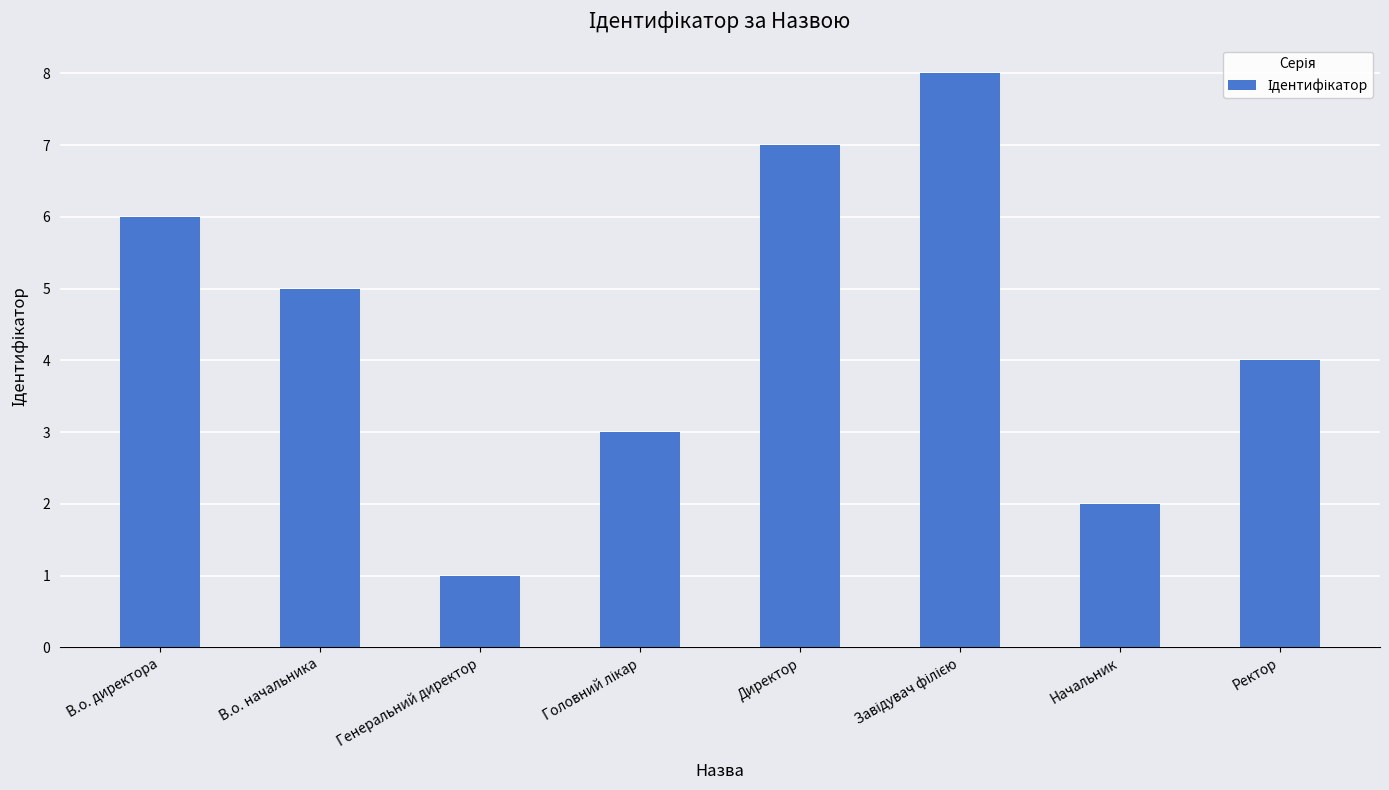

What is the greatest value displayed?

8